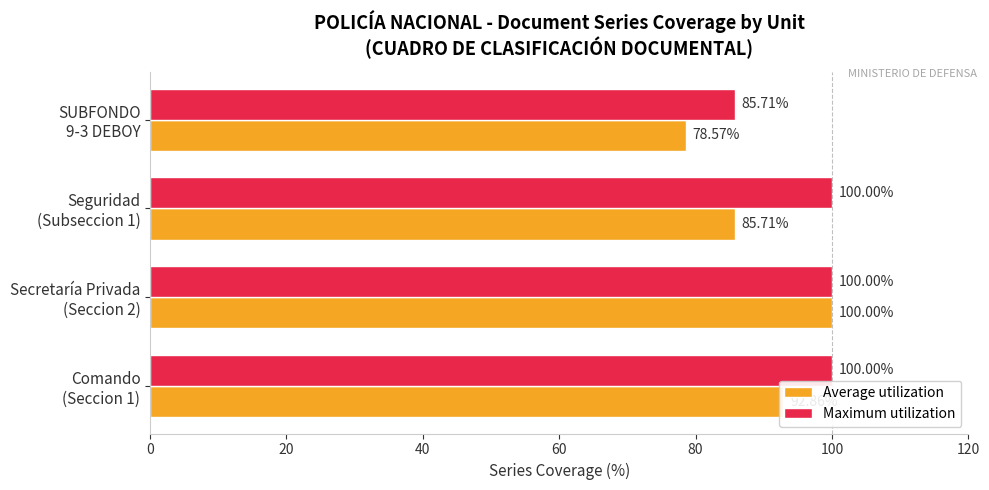

What is the minimum value shown in the chart?

78.6